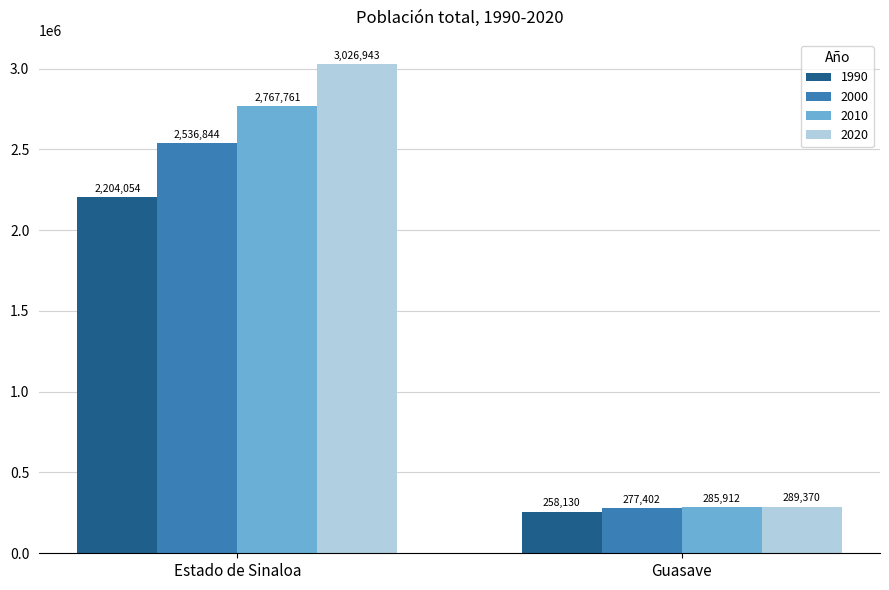

Does the chart contain any negative values?

No